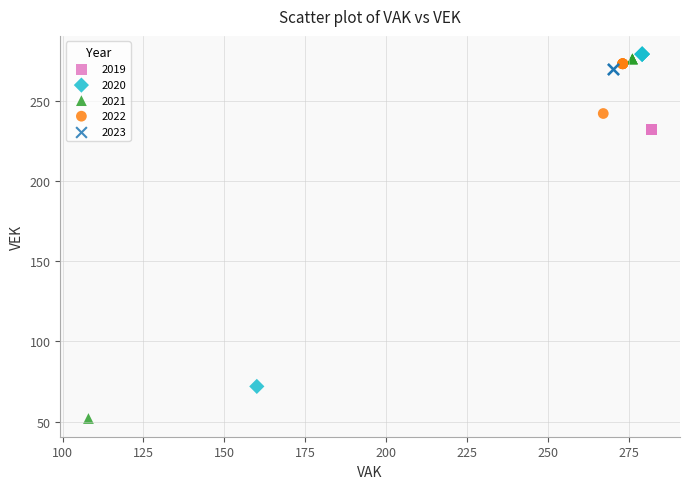

Which series contains the lowest Y value?

2021